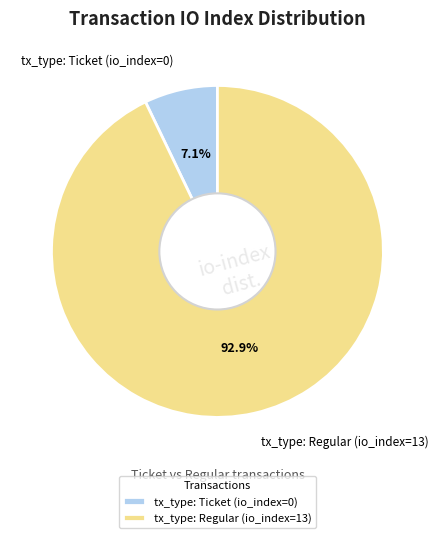

How many slices are in this pie chart?

2